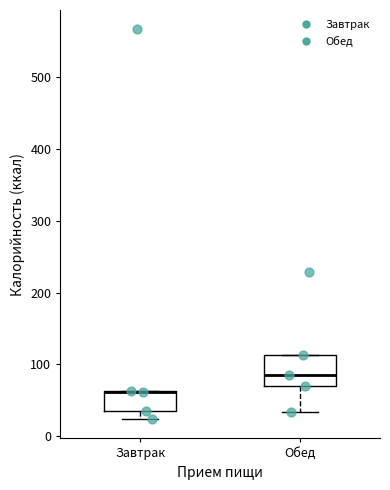

Reading left to right, read every box against the y-axis: the position of its median line, the range the box covers, and the ends of its whiskers. The values are not printed on the chart, so give them approximately, as read against the axis.

Завтрак: median 60 (drawn on the box's upper edge), box 30 to 60, whiskers 20 to 60
Обед: median 90, box 70 to 110, whiskers 30 to 110